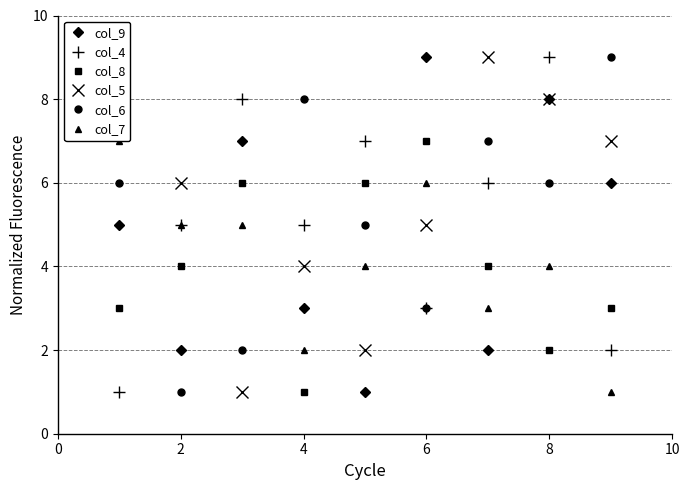

True or false: col_9 has a value of 2 at 2.

True